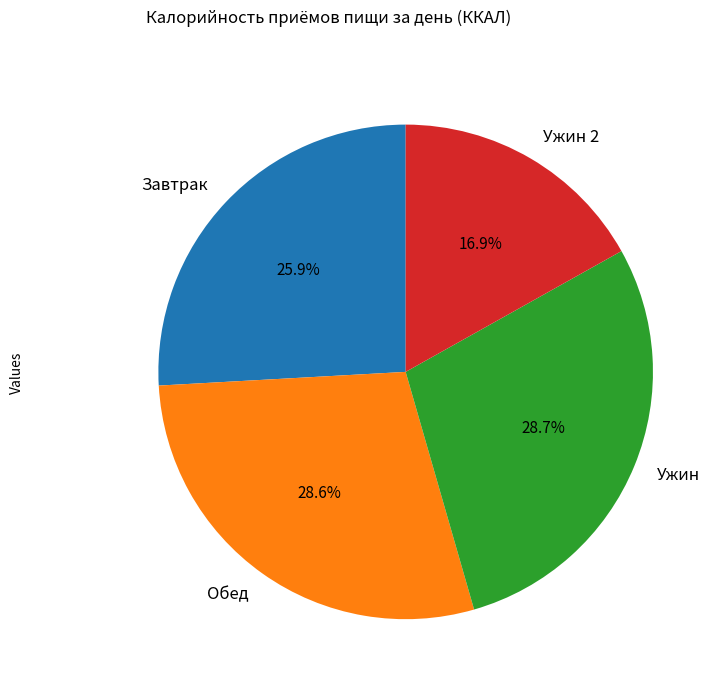

How much of the chart is everything except Ужин?

71.3%